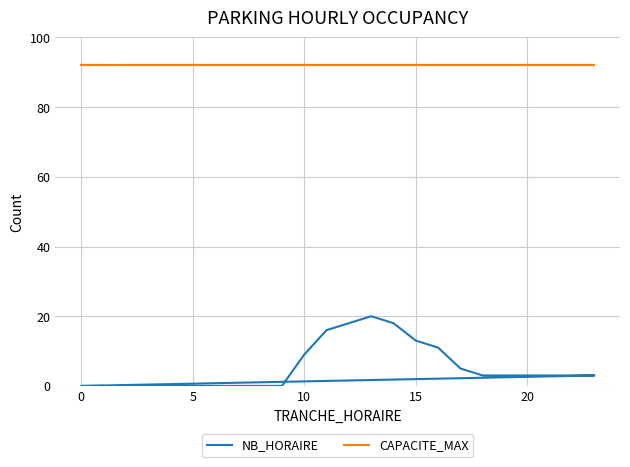

True or false: CAPACITE_MAX has more than 0 points higher than both neighbors.

False